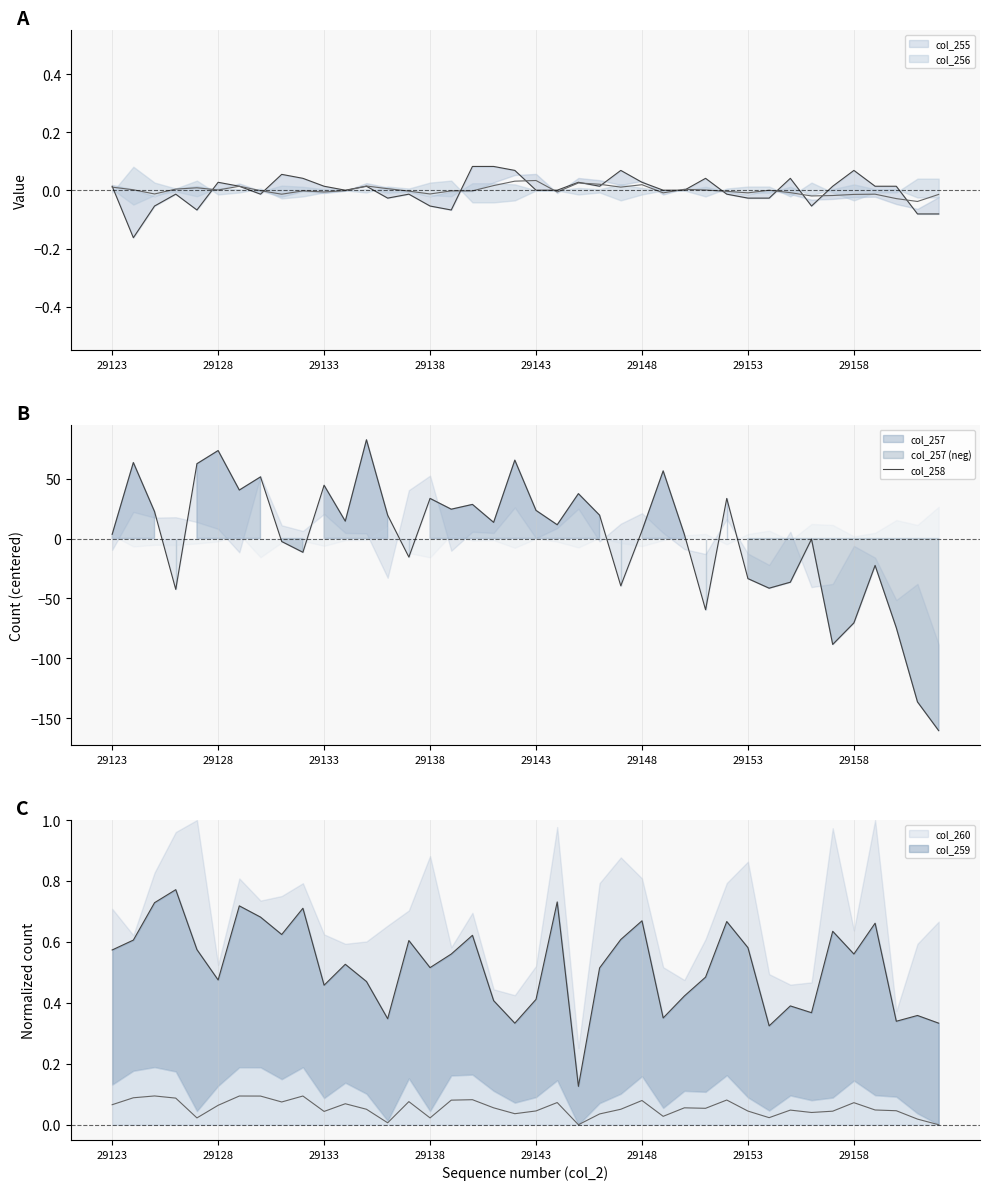

Read the value at 18.

13.5